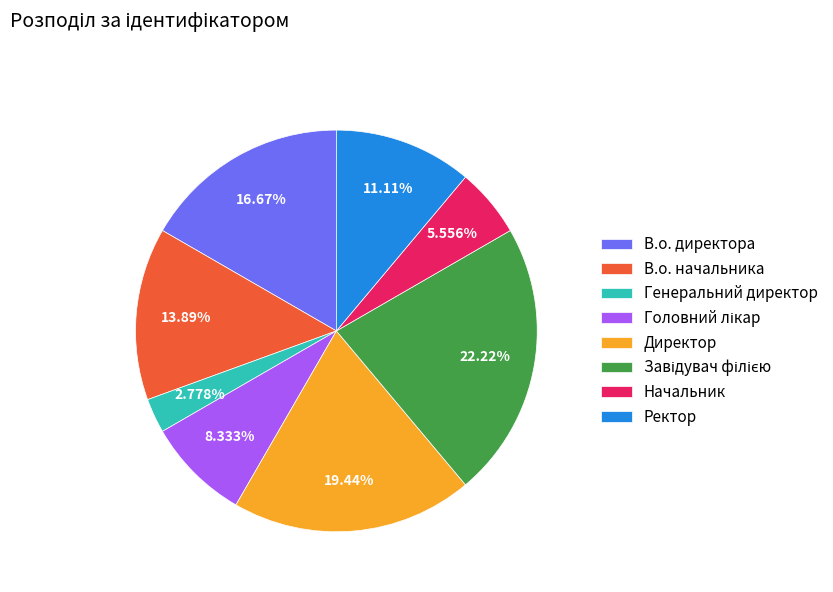

Is В.о. директора the majority of the pie?

No